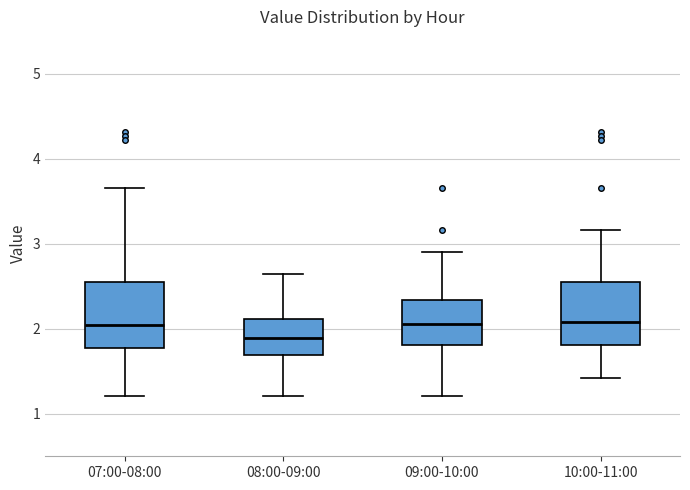

Reading left to right, read every box against the y-axis: the position of its median line, the range the box covers, and the ends of its whiskers. The values are not printed on the chart, so give them approximately, as read against the axis.

07:00-08:00: median 2.1, box 1.8 to 2.5, whiskers 1.2 to 3.7
08:00-09:00: median 1.9, box 1.7 to 2.1, whiskers 1.2 to 2.7
09:00-10:00: median 2.1, box 1.8 to 2.3, whiskers 1.2 to 2.9
10:00-11:00: median 2.1, box 1.8 to 2.5, whiskers 1.4 to 3.2